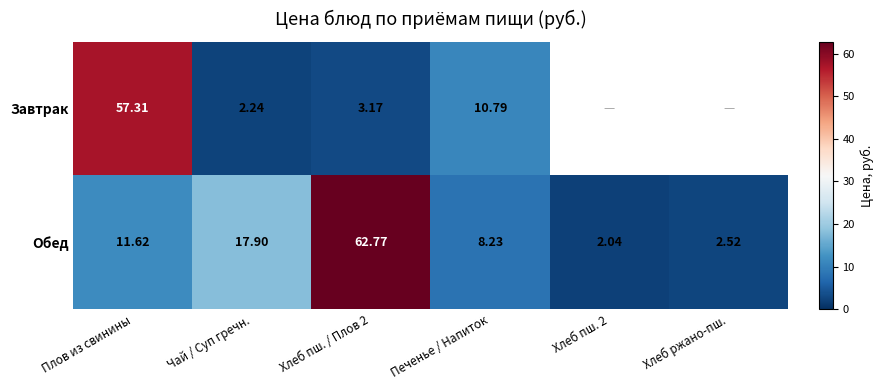

What is the sum of the Обед values at Чай / Суп гречн. and Хлеб ржано-пш.?

20.4